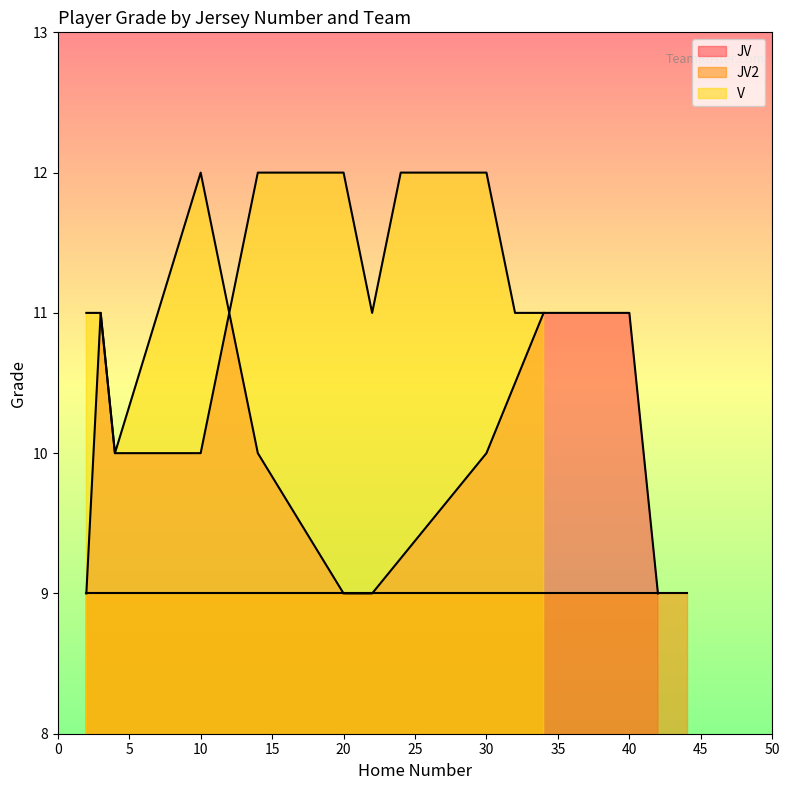

What is the difference between the V values at 12 and 30?

1